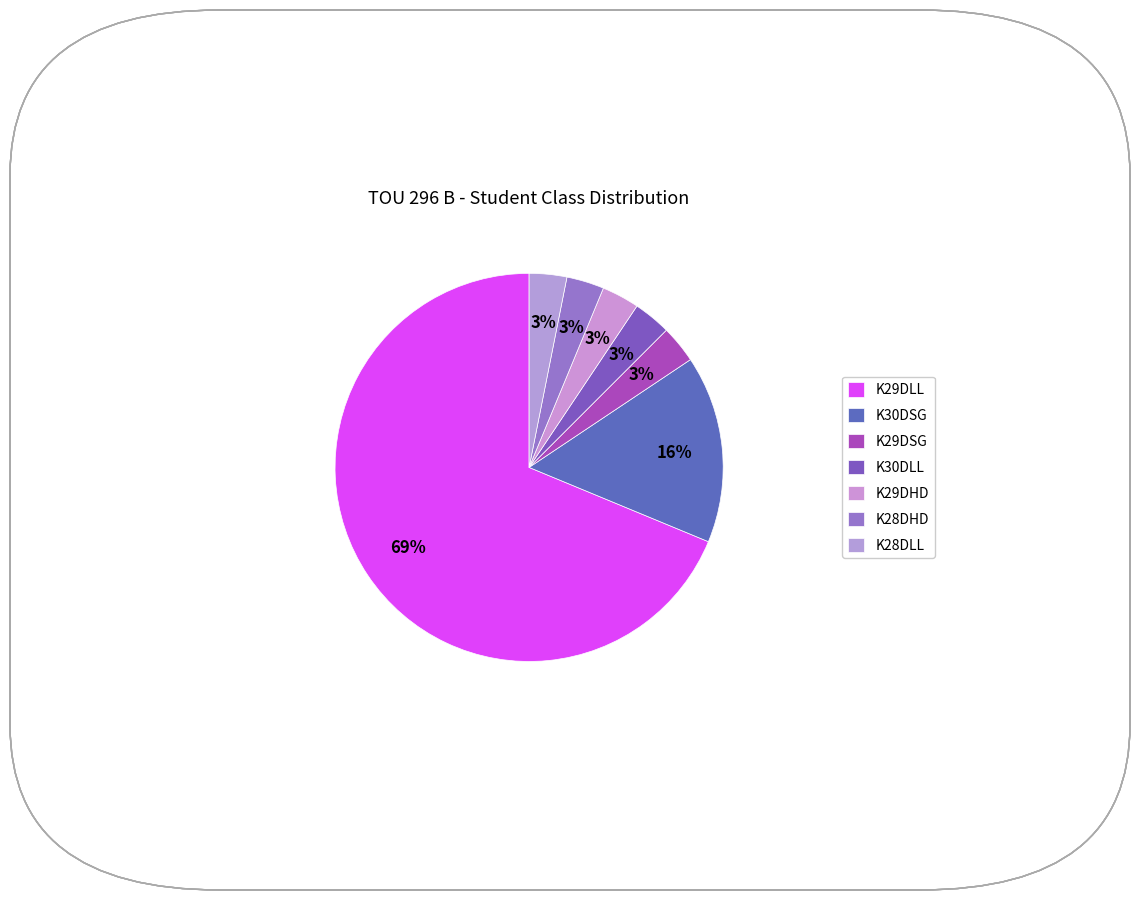

How many segments does this pie chart have?

7